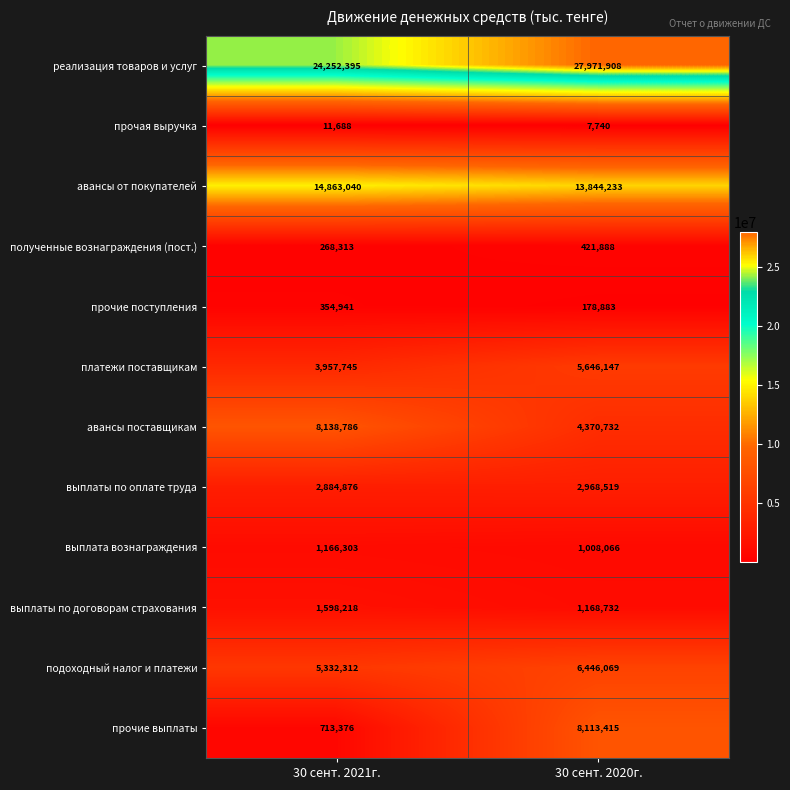

Where is авансы от покупателей nearest to the value 14353636?

30 сент. 2020г.